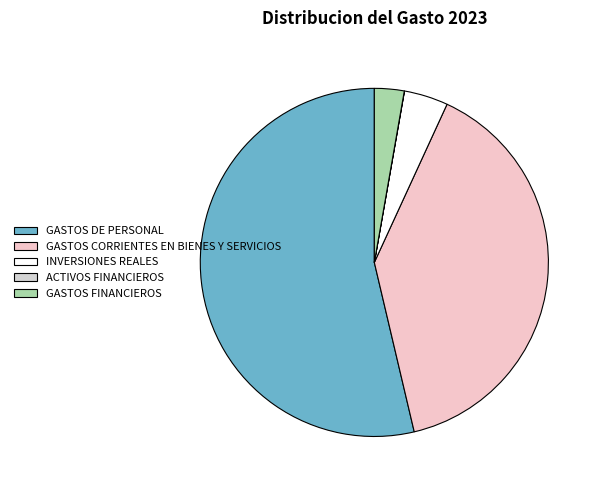

Which slice is the largest?

GASTOS DE PERSONAL